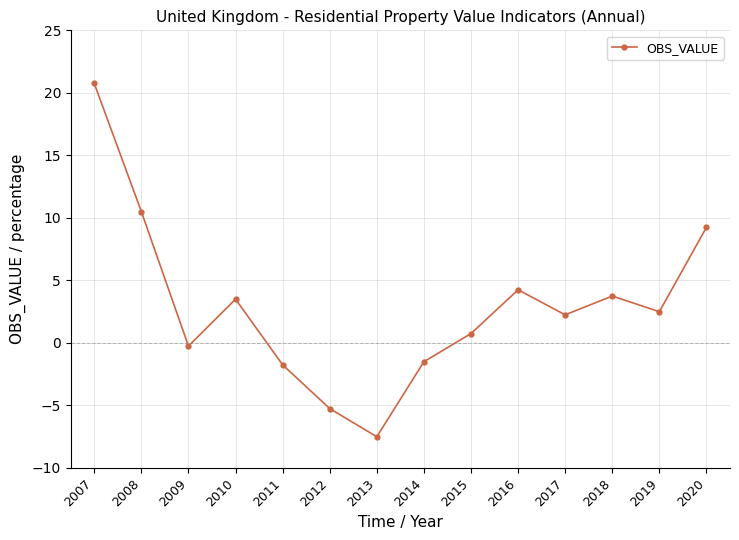

Which category has the highest value across all series?

2007